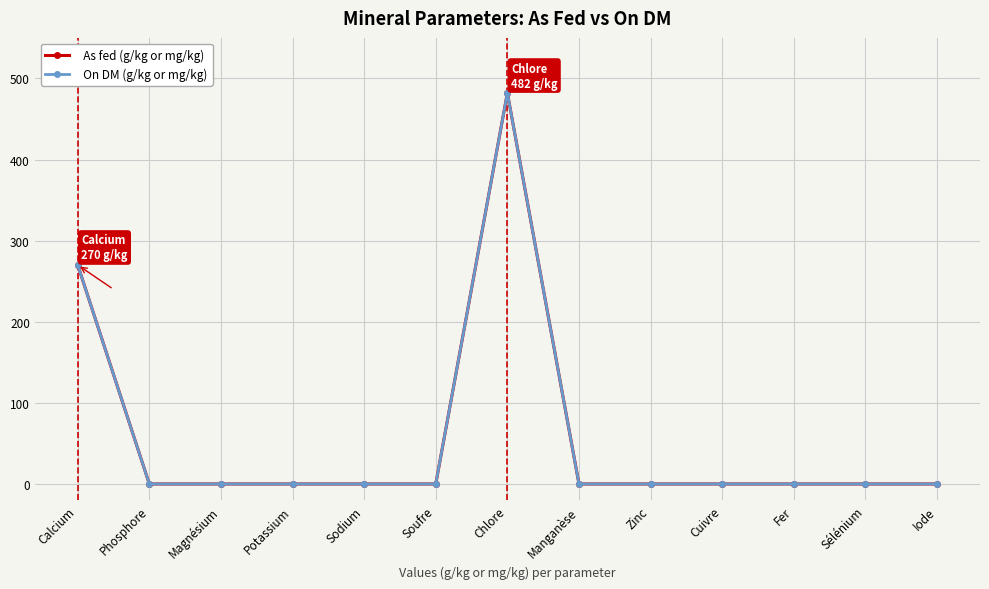

Is this an area chart (filled region under the line)?

No